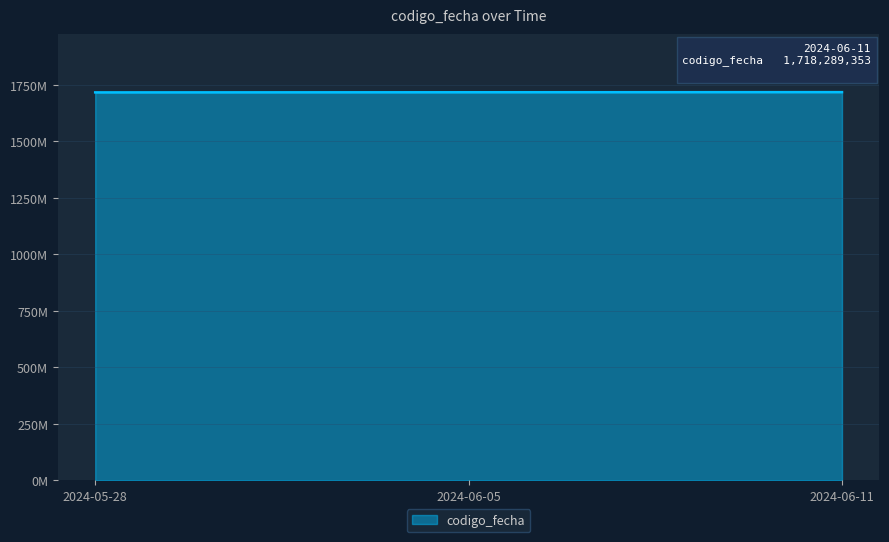

What is the average value?

1717744912